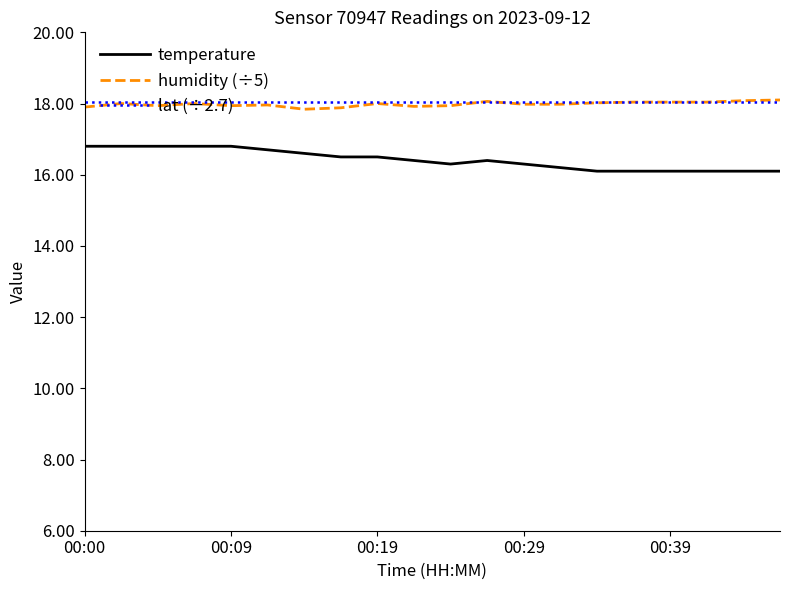

Count the number of categories in the chart.

20